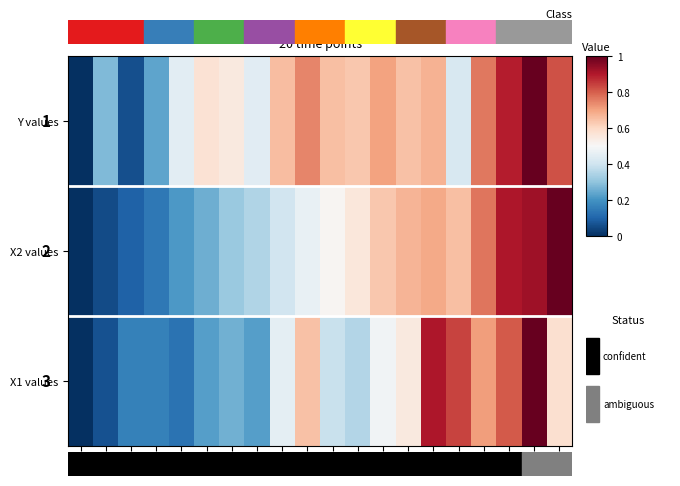

What is the difference between the highest and lowest values at 7?

0.3